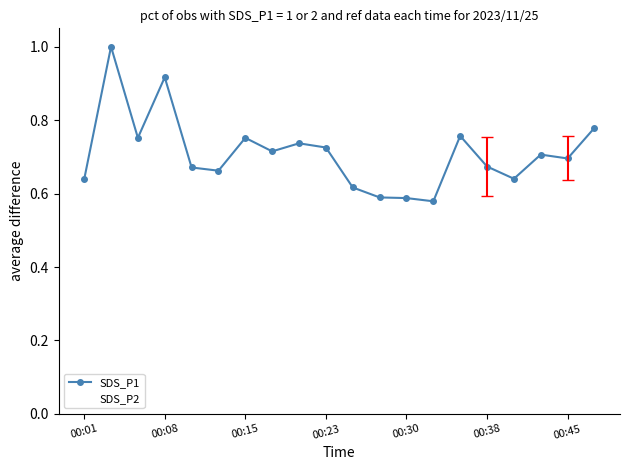

True or false: SDS_P2 and SDS_P1 intersect in this chart.

True